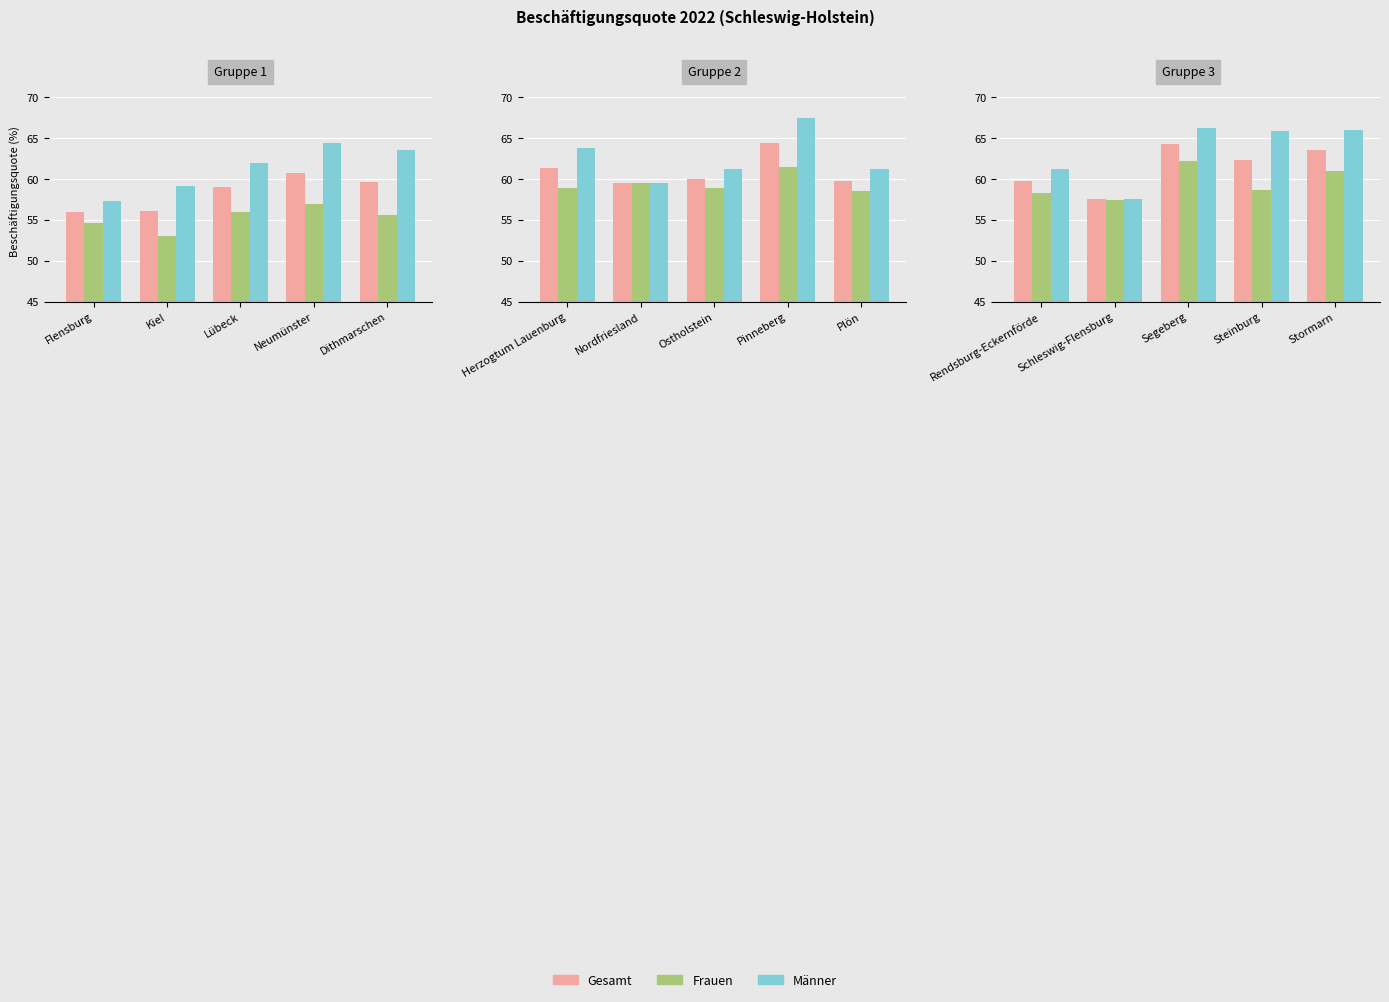

How many distinct data groups are displayed?

3